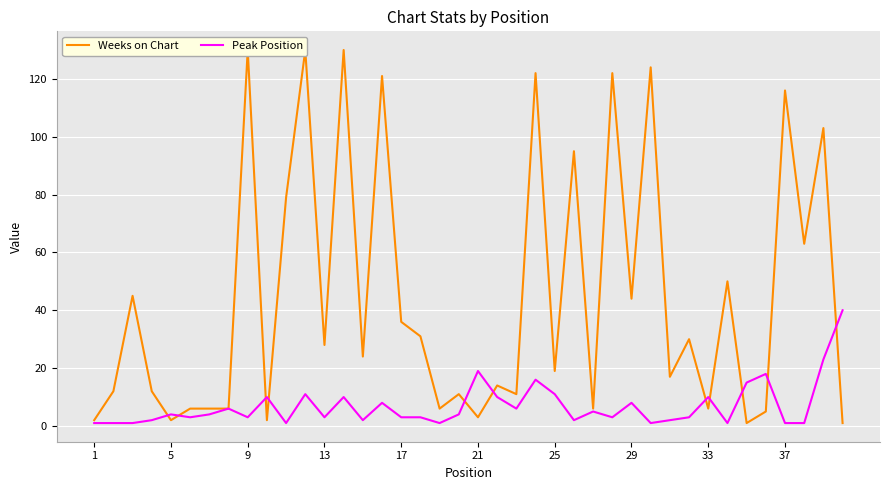

How many times do Weeks on Chart and Peak Position cross each other?

11